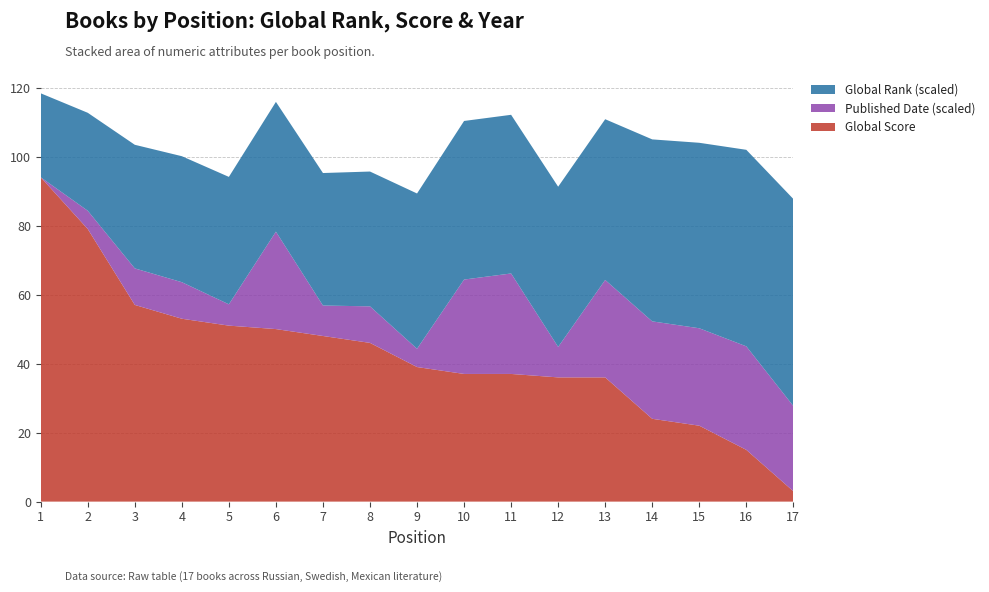

Reading left to right, list all the values displayed in this chart.

Global Score: 94	79	57	53	51	50	48	46	39	37	37	36	36	24	22	15	3
Global Rank: 4448	5190	6549	6676	6752	6876	7021	7143	8228	8403	8407	8490	8517	9642	9828	10413	10970
Published Date: 1985	1991	1997	1997	1992	2017	1995	1997	1991	2016	2018	1995	2017	2017	2017	2019	2013